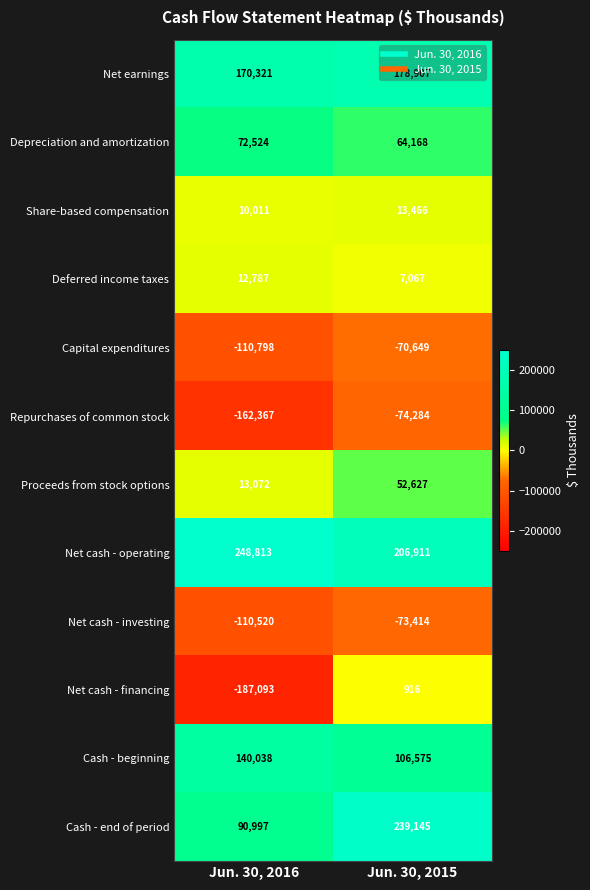

What value does the Net earnings series have at Jun. 30, 2016?

170321